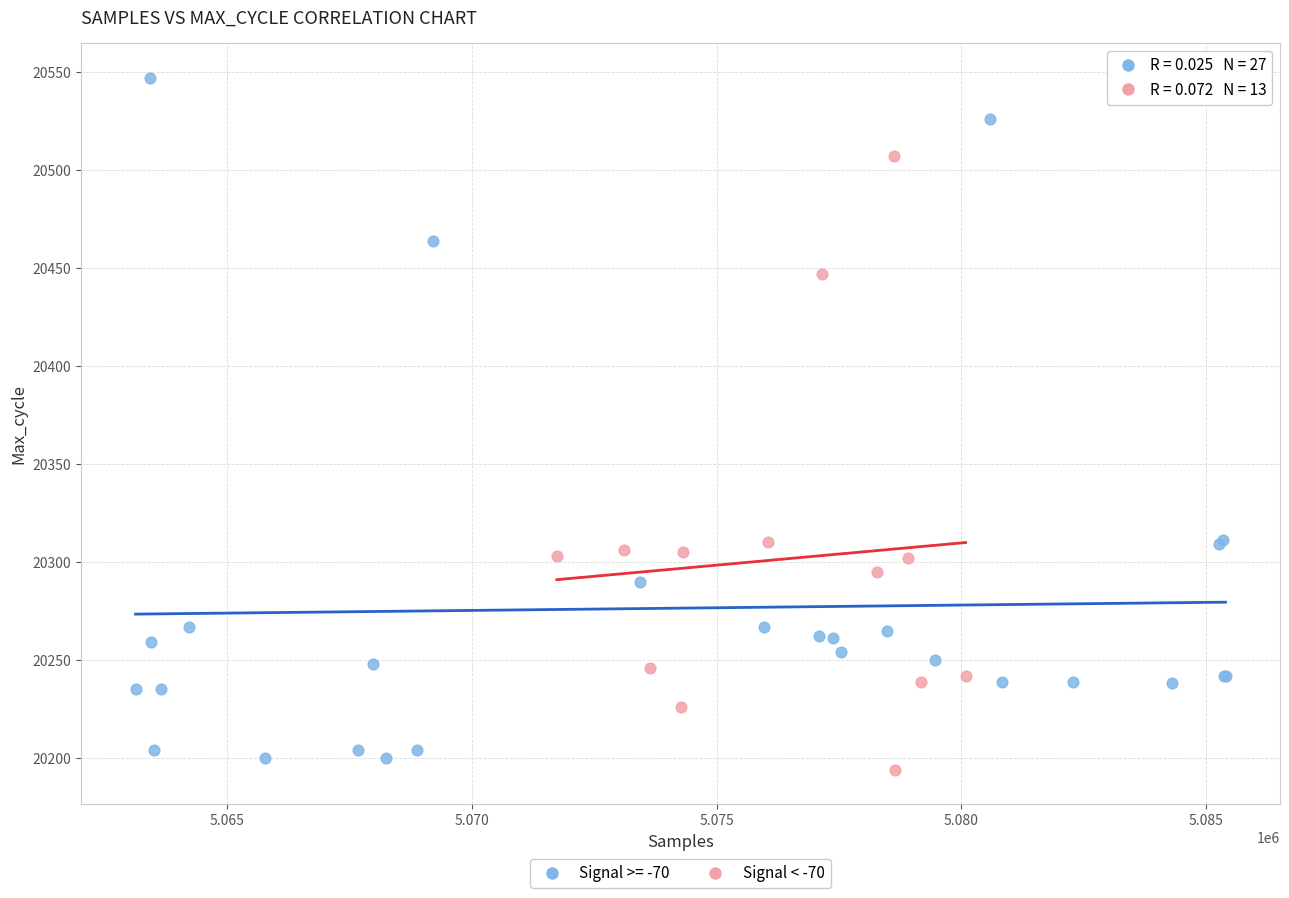

Which series has the largest Y range (max minus min)?

Signal >= -70